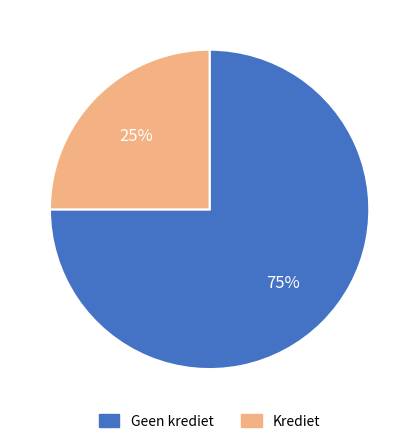

To the nearest percent, what is the average slice percentage?

50%